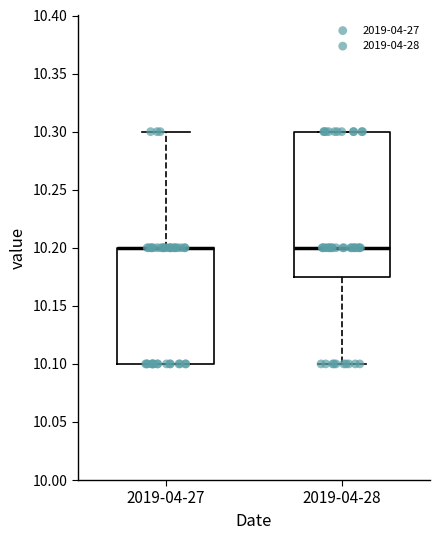

Reading left to right, transcribe this box plot: for each box, give where its median line is, the range the box spans, and where its two whiskers end, as read against the y-axis. The values are not printed on the chart, so give them approximately, as read against the axis.

2019-04-27: median 10.200 (drawn on the box's upper edge), box 10.100 to 10.200, whiskers 10.100 to 10.300
2019-04-28: median 10.200, box 10.175 to 10.300, whiskers 10.100 to 10.300